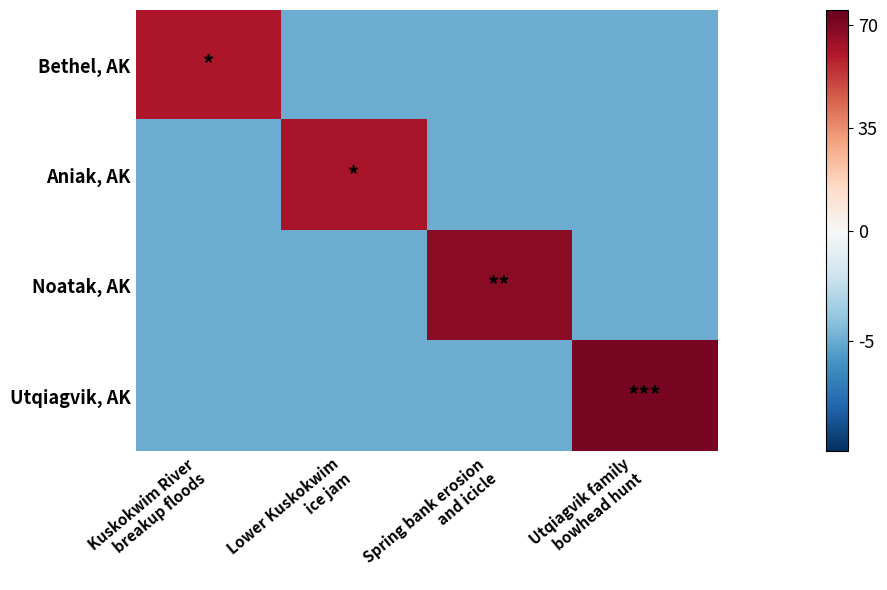

At which category is the sum across all series the highest?

Utqiagvik family
bowhead hunt